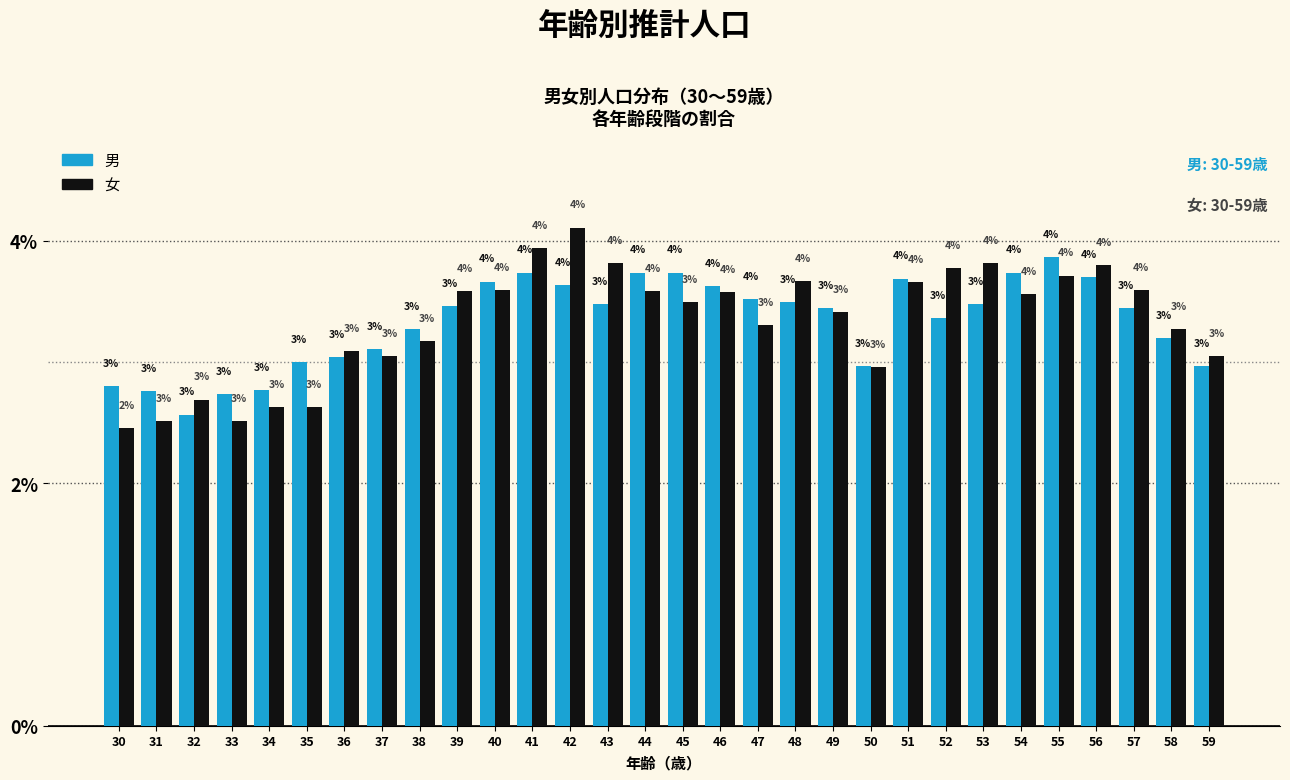

The value of 男 at 33 is 4.0. True or false?

False